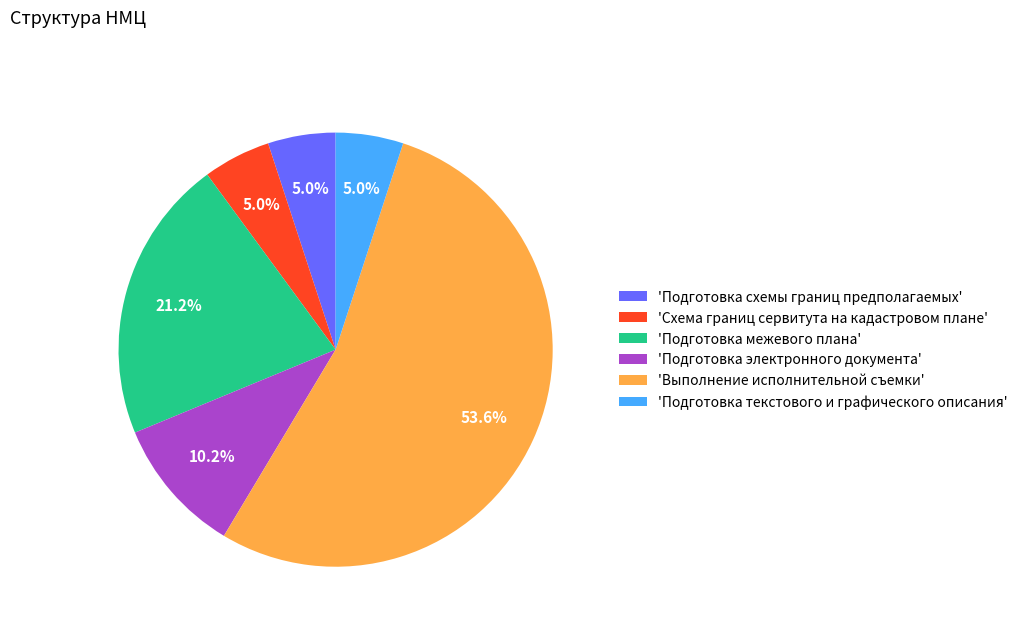

Which category has the biggest portion of the pie?

'Выполнение исполнительной съемки'